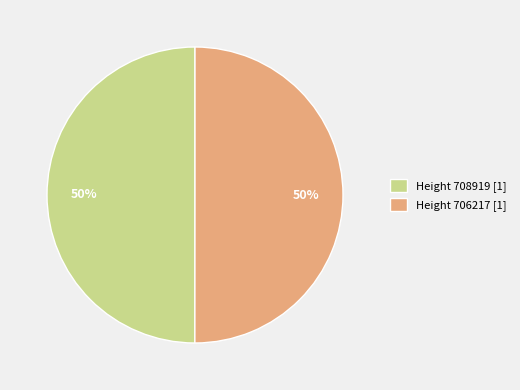

Do Height 706217 [1] and Height 708919 [1] together represent more than half of the pie?

Yes